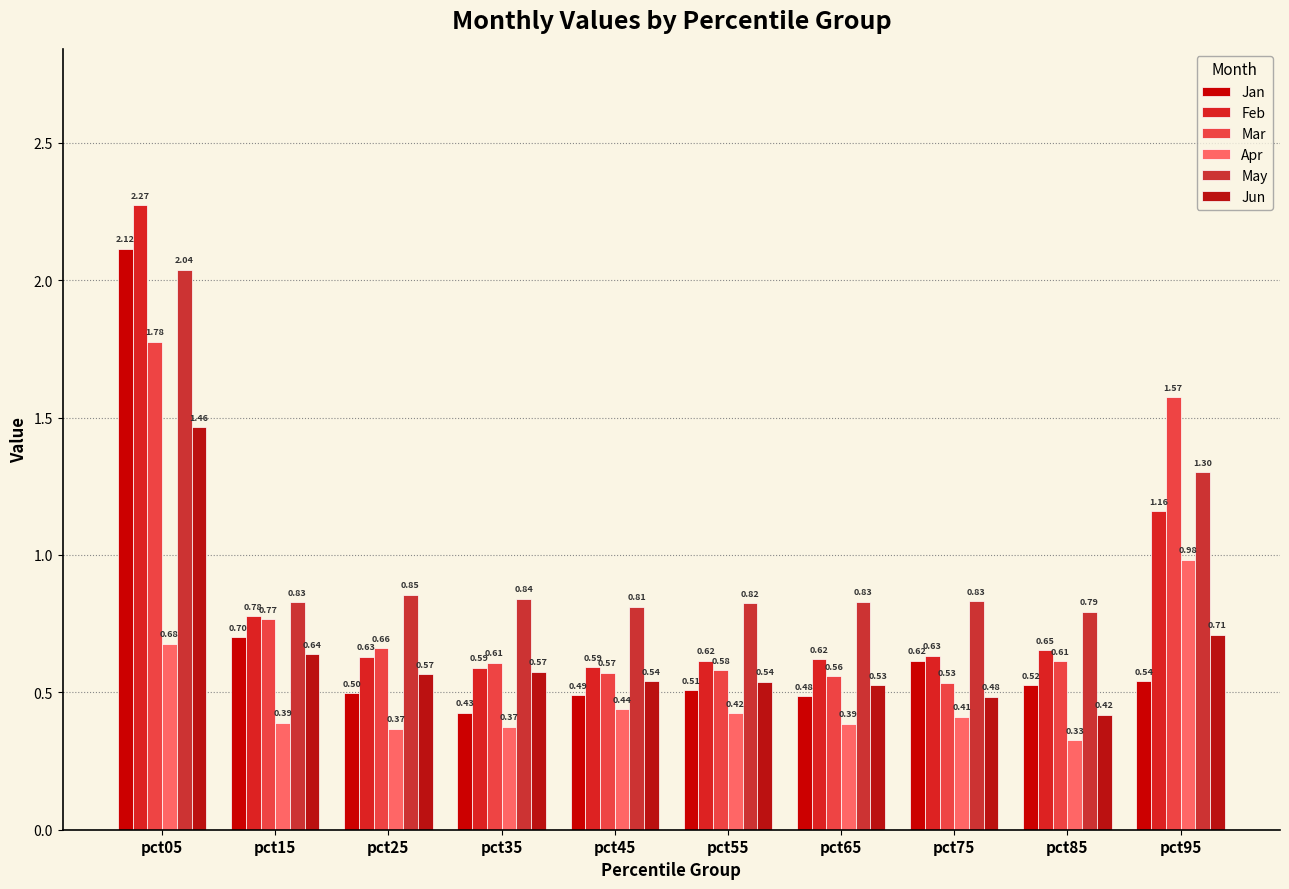

The value of Feb at pct05 is 2.3. True or false?

True